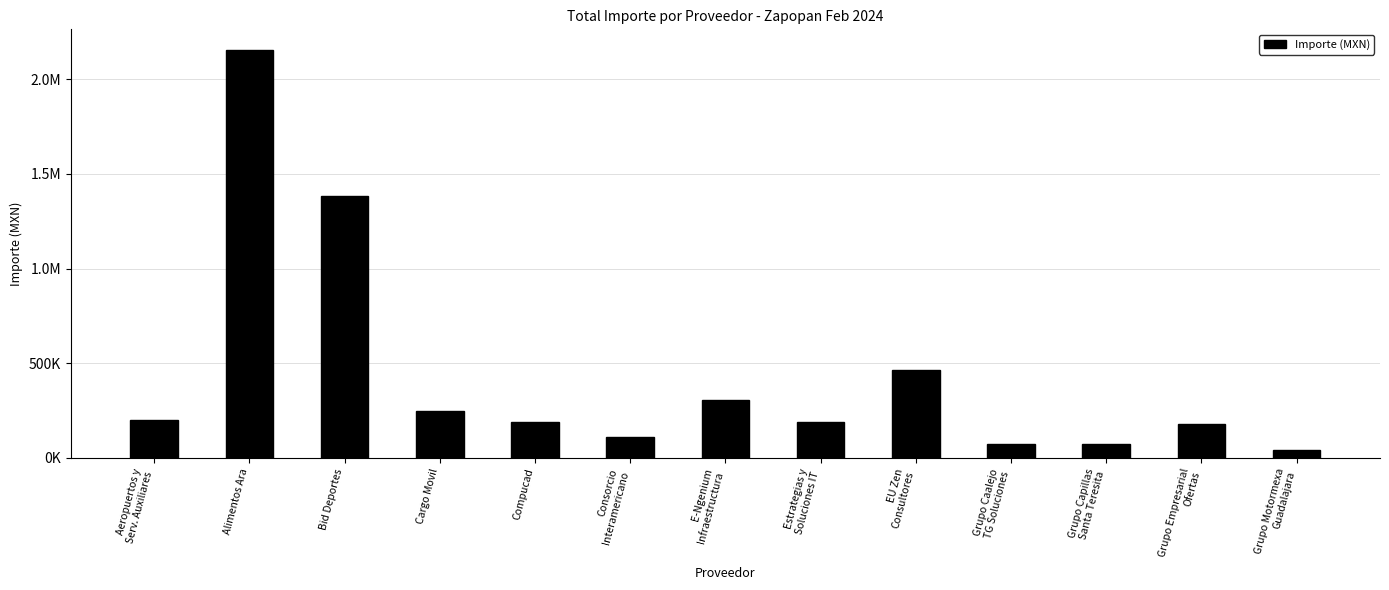

Are the bars horizontal?

No